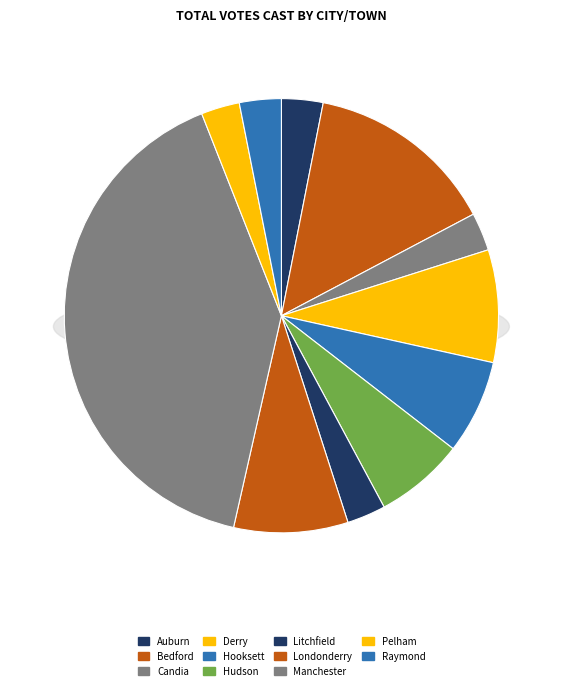

Count the number of slices in the pie.

11